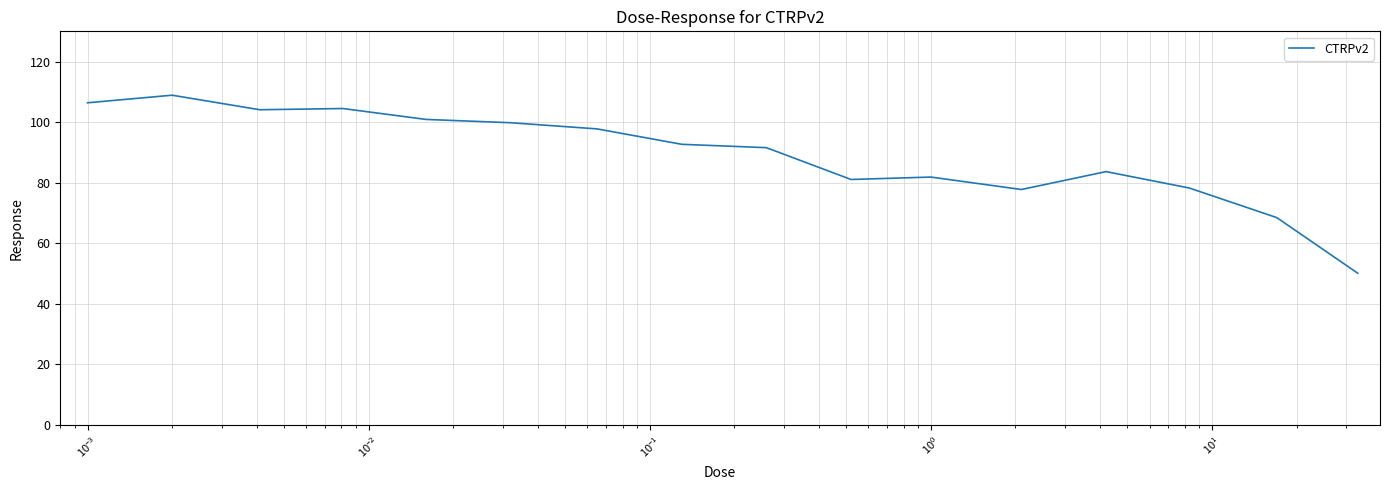

What is the smallest value displayed?

50.1